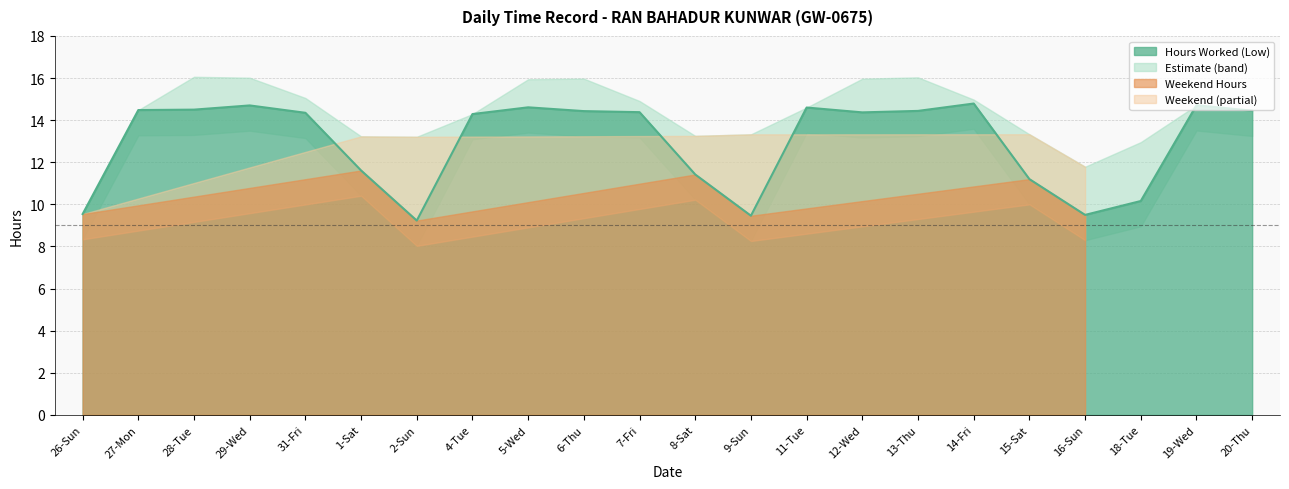

How many values are below 14?

8